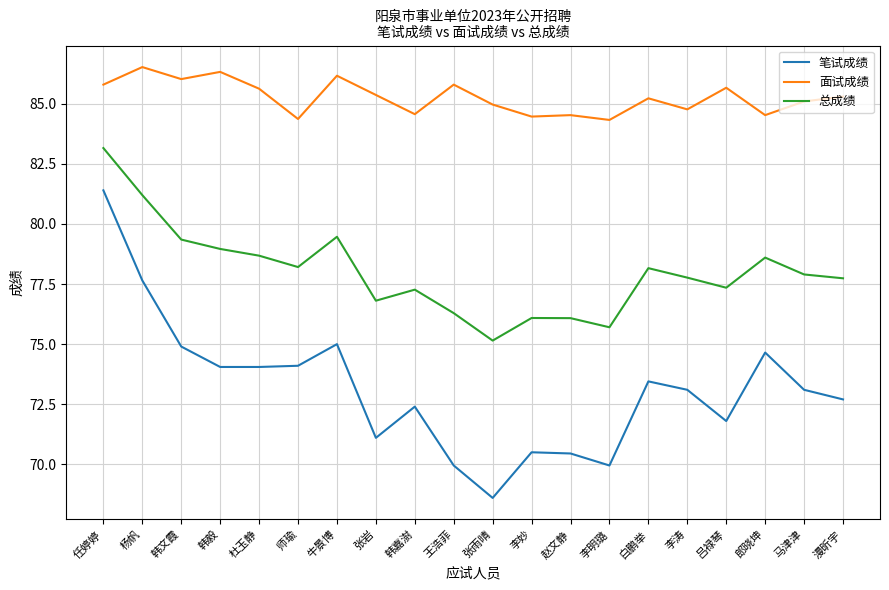

At which label does 笔试成绩 first exceed 73?

任婷婷